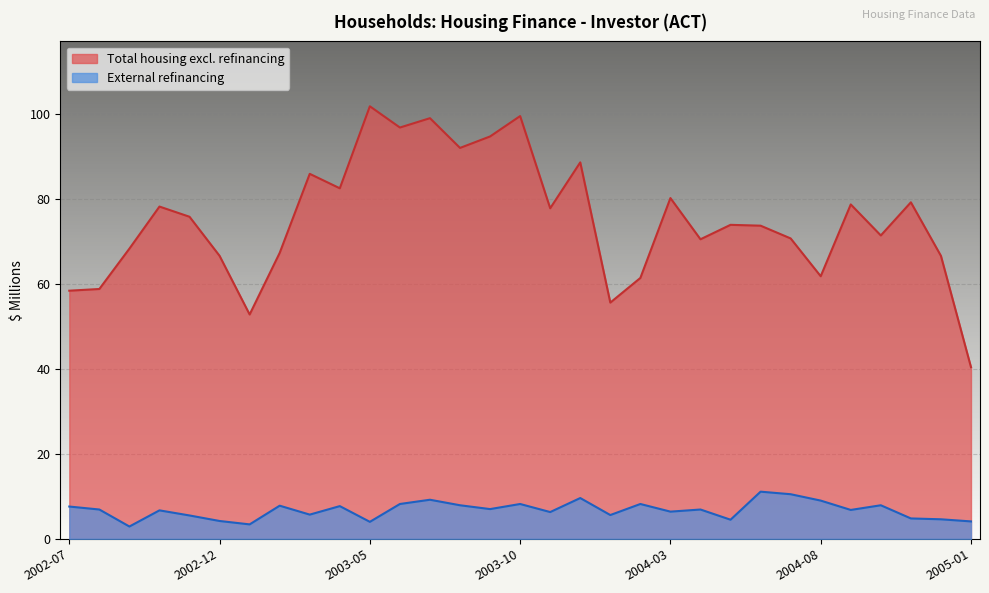

Where is the first local maximum for External refinancing?

2002-10